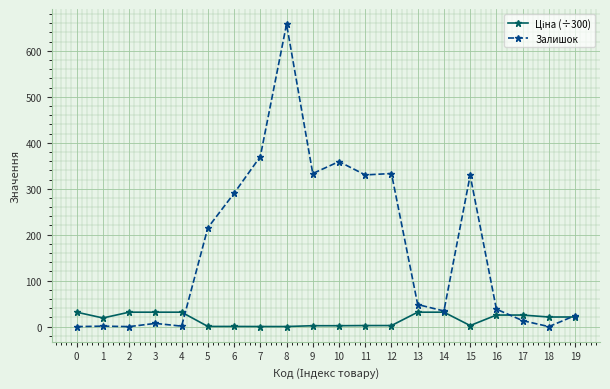

How many data points in Залишок are less than 48?

10